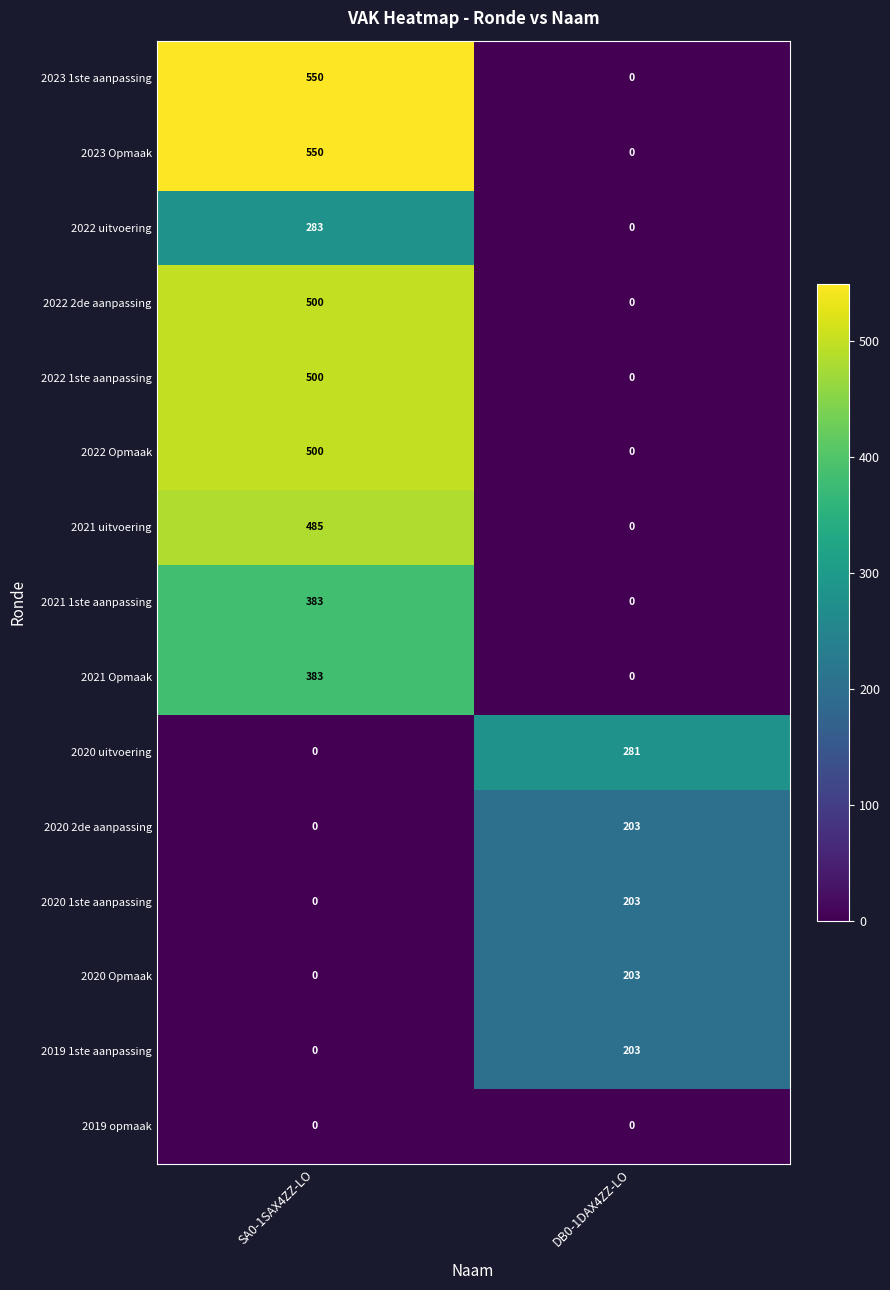

What is the sum of all 2021 uitvoering values?

485